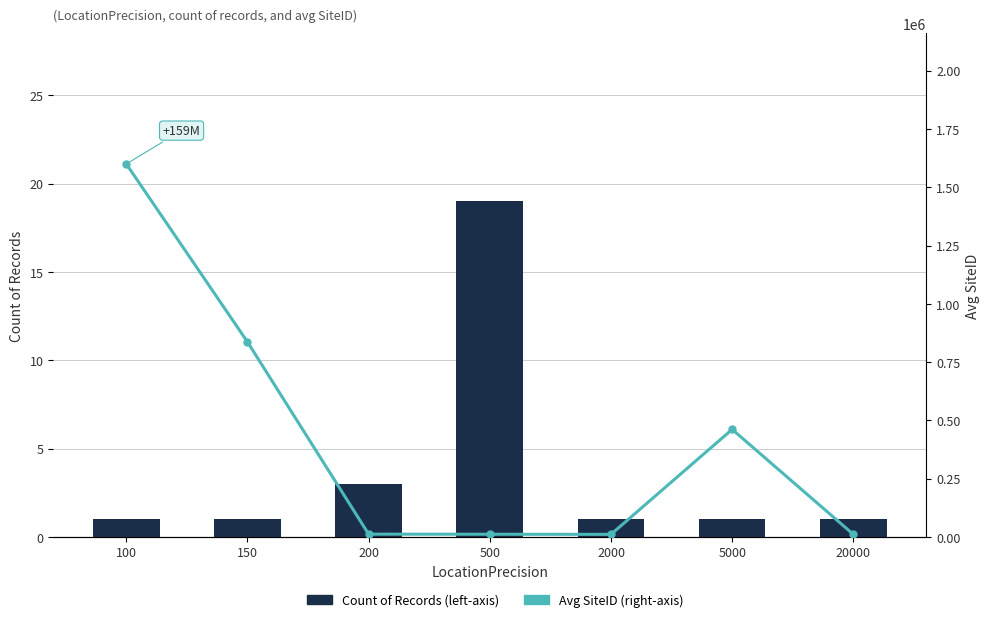

What is the difference between the highest and lowest values at 5000?

461438